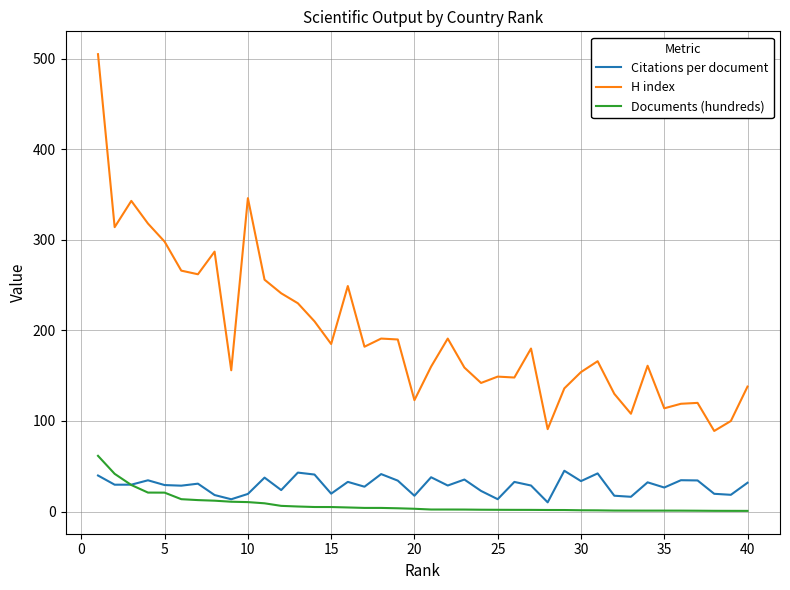

Which series has the widest spread of values?

H index